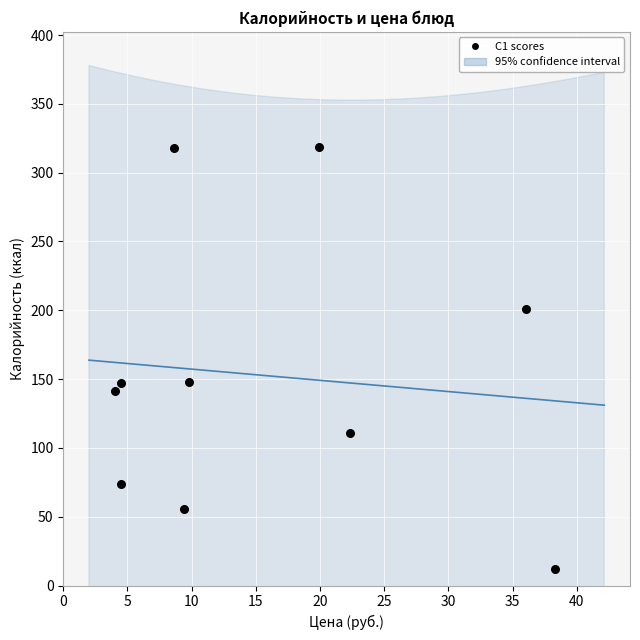

What is the range of X values (max minus min)?

34.3